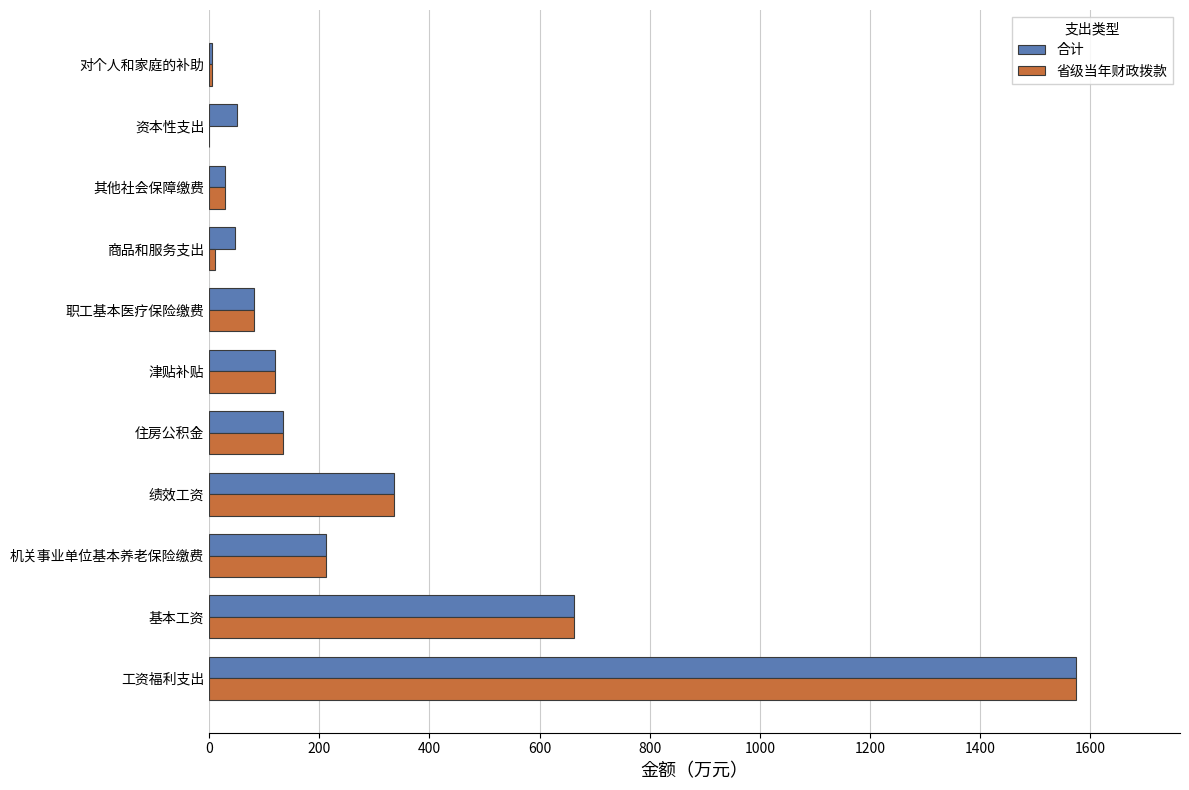

What are all the series names shown in the legend?

合计, 省级当年财政拨款